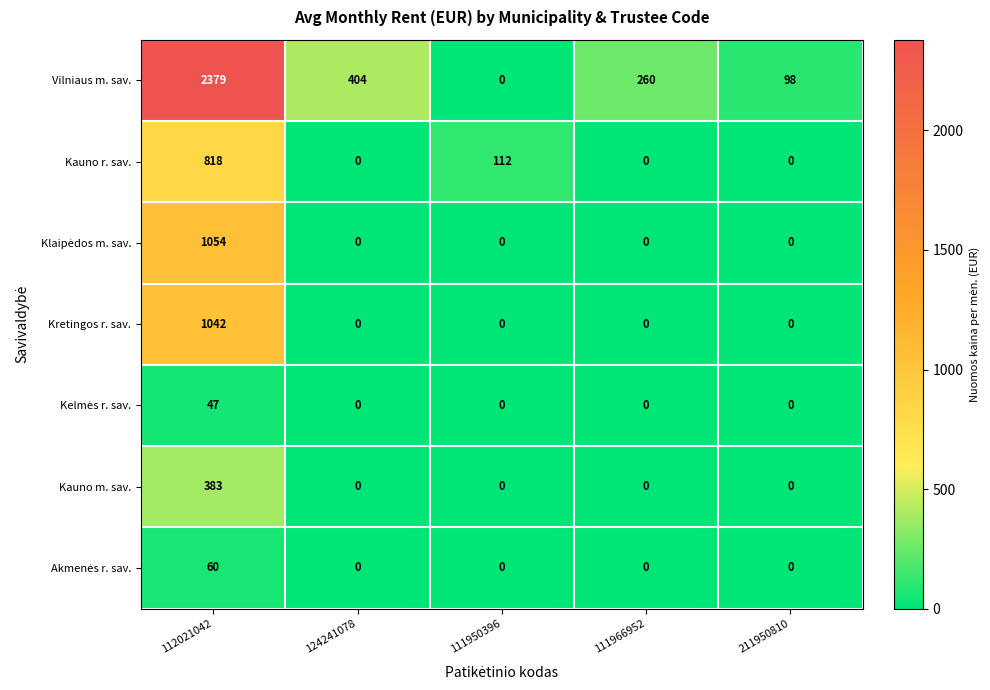

What is the difference between the maximum and minimum values in the Kauno m. sav. series?

383